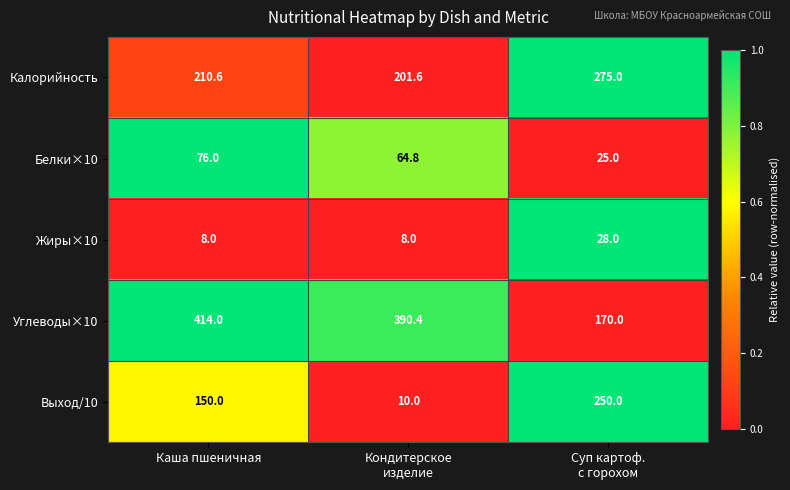

How many data points in Калорийность are above 210?

2